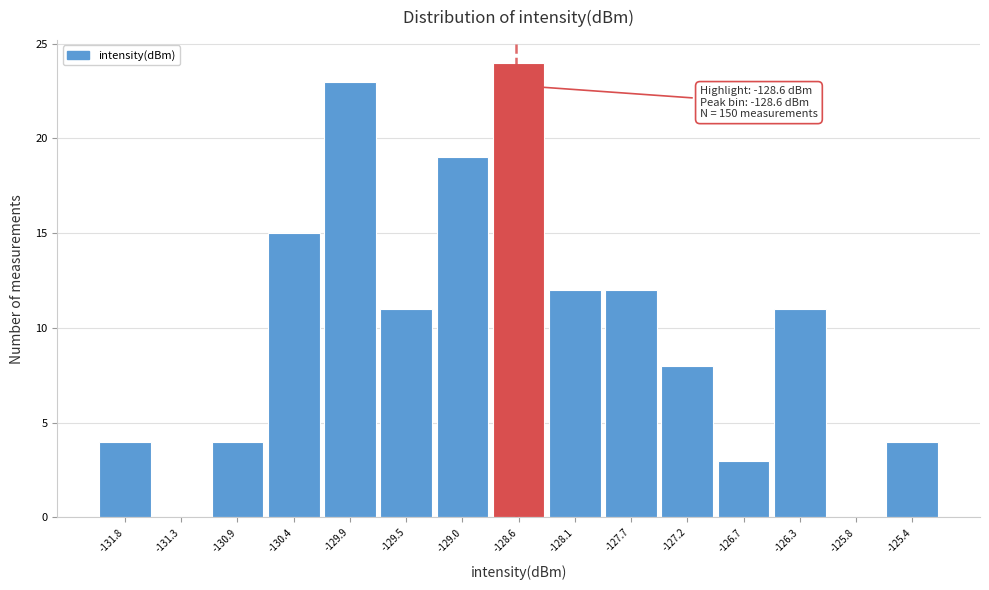

Which range on the x-axis has the tallest bar?

-128.80 to -128.35